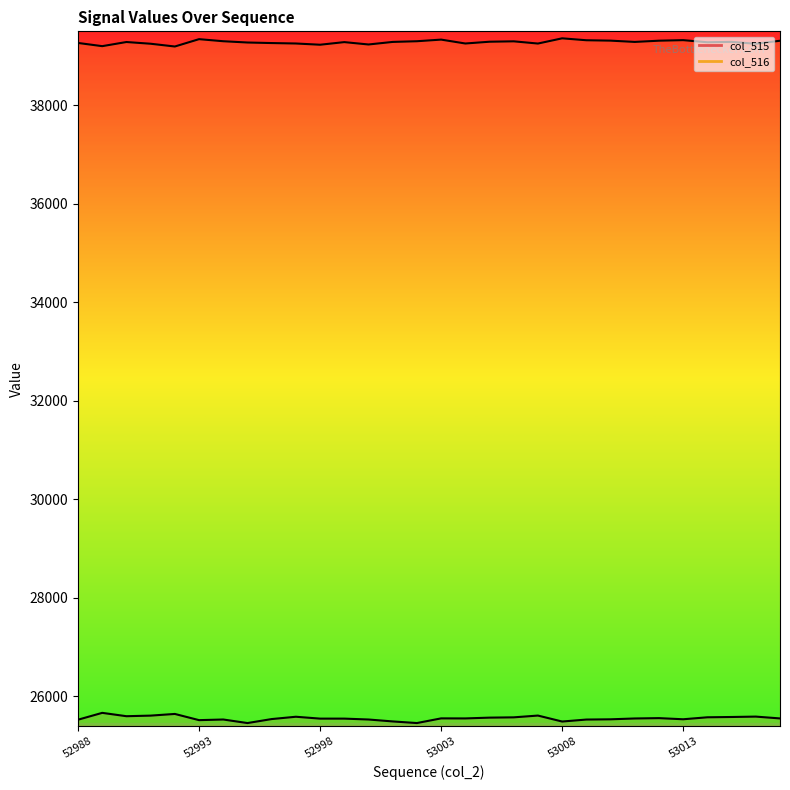

Does the chart display data point markers on the line(s)?

No